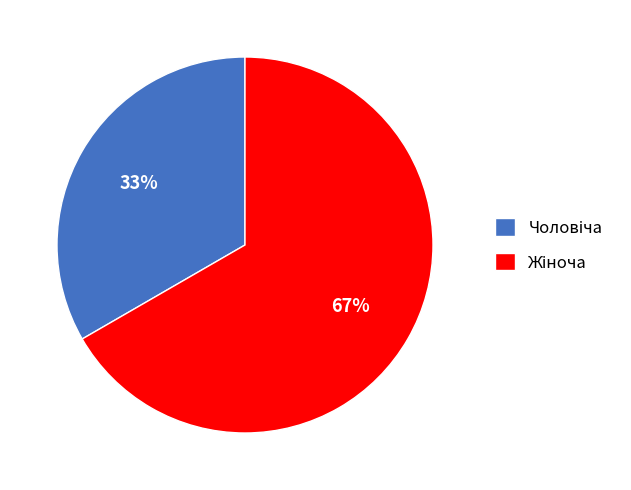

Does any single category account for the majority?

Yes